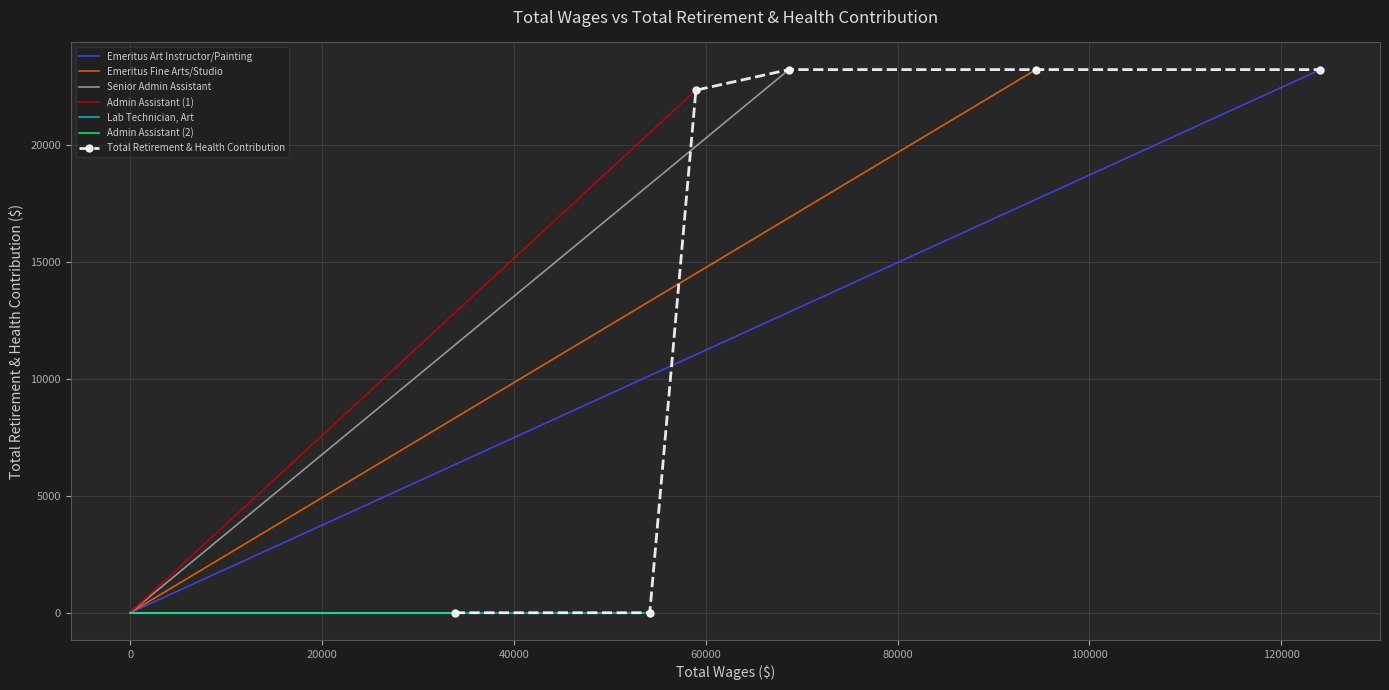

The value of Emeritus Fine Arts/Studio at 94434.0 is 36418. True or false?

False